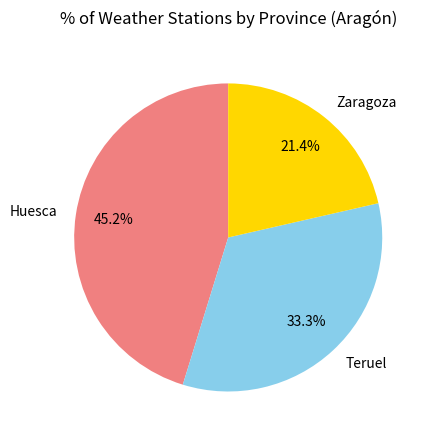

Does any single category account for the majority?

No